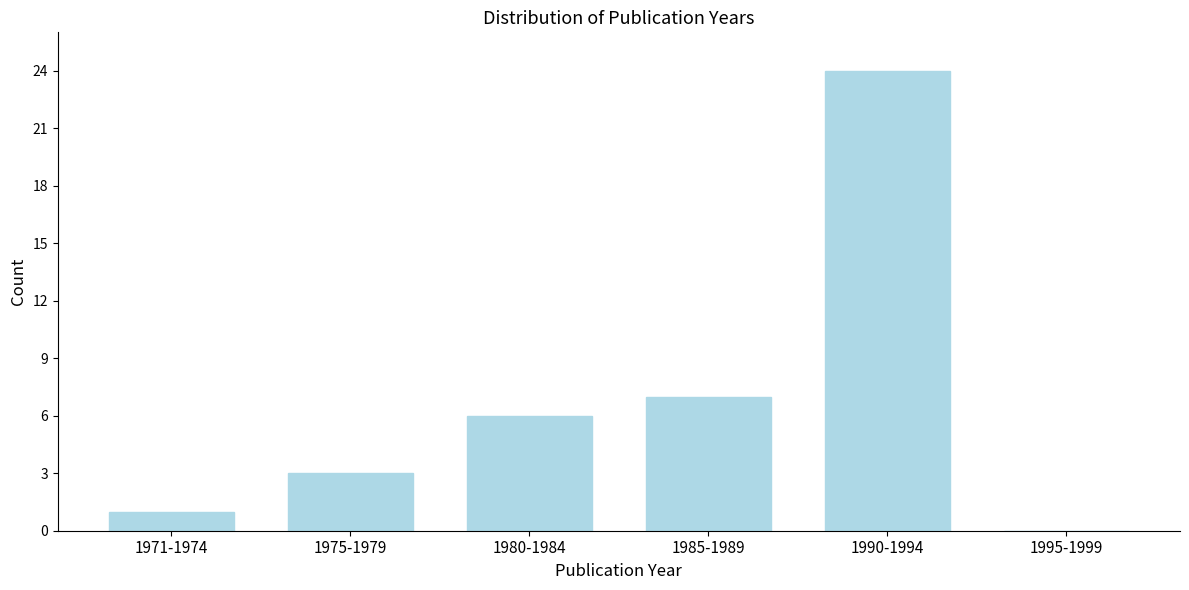

Reading left to right, extract all data points from this chart.

1971-1974=1	1975-1979=3	1980-1984=6	1985-1989=7	1990-1994=24	1995-1999=0